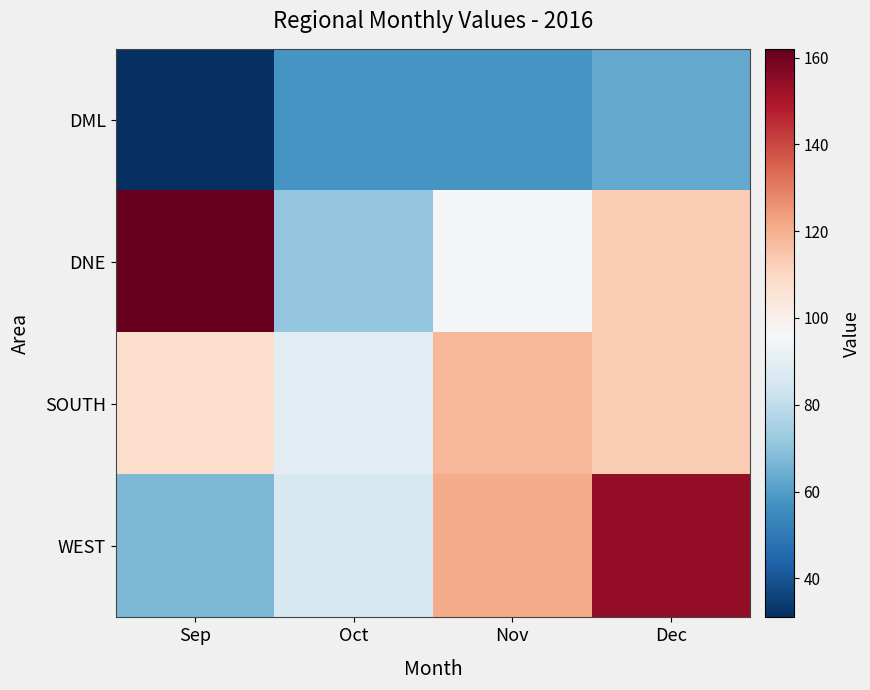

At which category does the chart reach its minimum across all series?

Sep